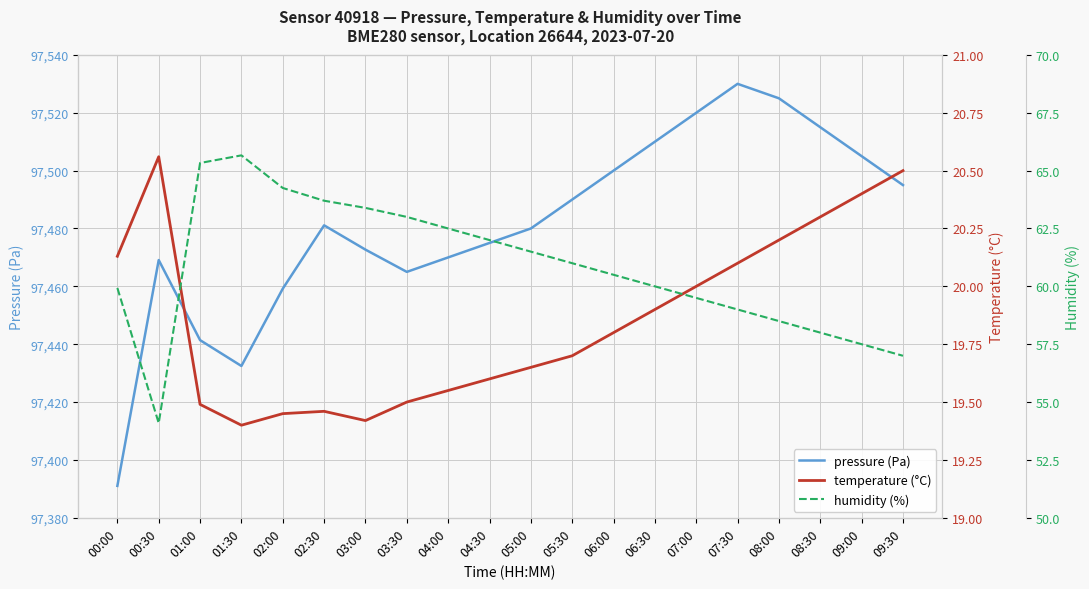

Is this an area chart (filled region under the line)?

No